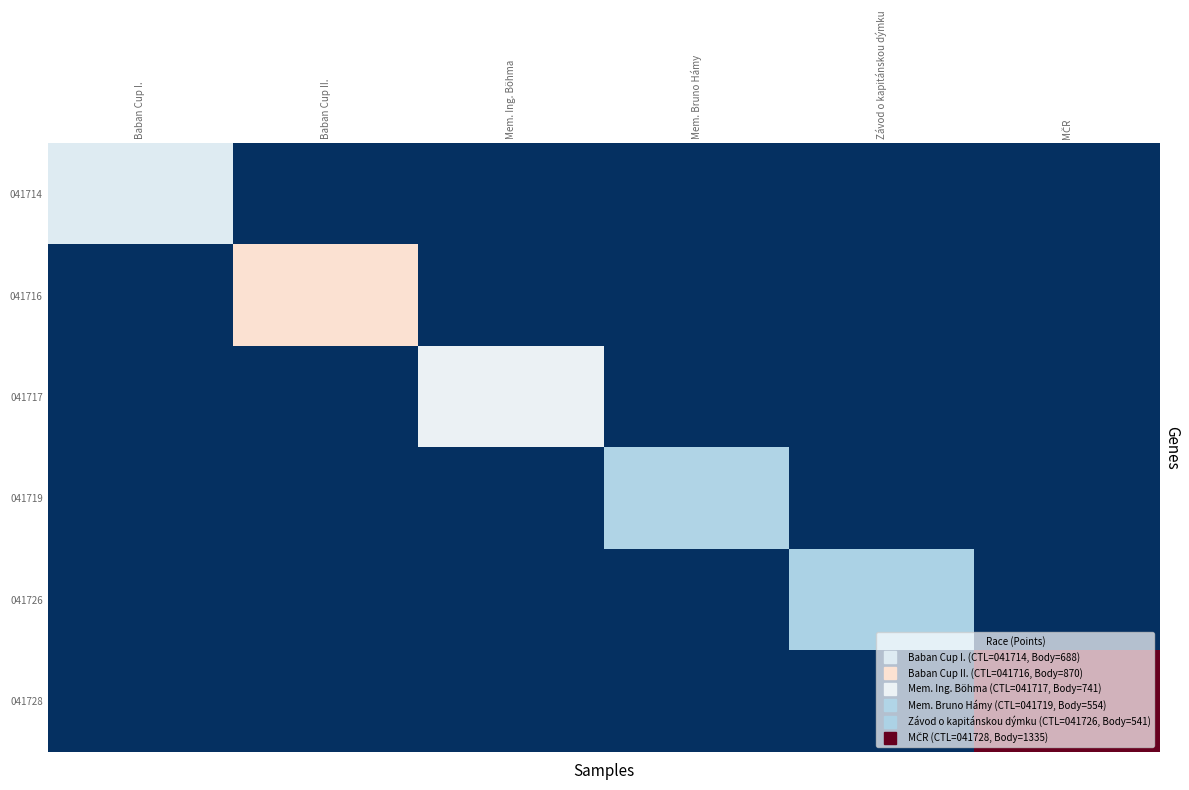

Reading left to right, extract all data points from this chart.

041714: Baban Cup I.=688	Baban Cup II.=0	Mem. Ing. Böhma=0	Mem. Bruno Hámy=0	Závod o kapitánskou dýmku=0	MČR=0
041716: Baban Cup I.=0	Baban Cup II.=870	Mem. Ing. Böhma=0	Mem. Bruno Hámy=0	Závod o kapitánskou dýmku=0	MČR=0
041717: Baban Cup I.=0	Baban Cup II.=0	Mem. Ing. Böhma=741	Mem. Bruno Hámy=0	Závod o kapitánskou dýmku=0	MČR=0
041719: Baban Cup I.=0	Baban Cup II.=0	Mem. Ing. Böhma=0	Mem. Bruno Hámy=554	Závod o kapitánskou dýmku=0	MČR=0
041726: Baban Cup I.=0	Baban Cup II.=0	Mem. Ing. Böhma=0	Mem. Bruno Hámy=0	Závod o kapitánskou dýmku=541	MČR=0
041728: Baban Cup I.=0	Baban Cup II.=0	Mem. Ing. Böhma=0	Mem. Bruno Hámy=0	Závod o kapitánskou dýmku=0	MČR=1335